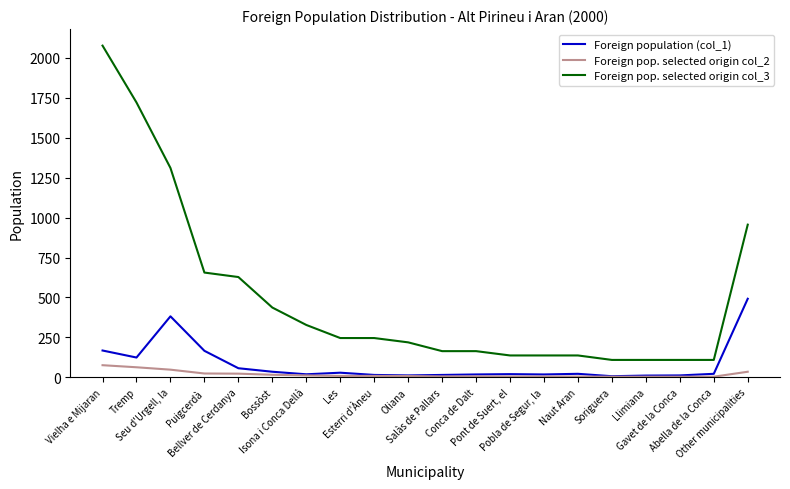

True or false: Foreign pop. selected origin col_2 and Foreign pop. selected origin col_3 intersect in this chart.

False